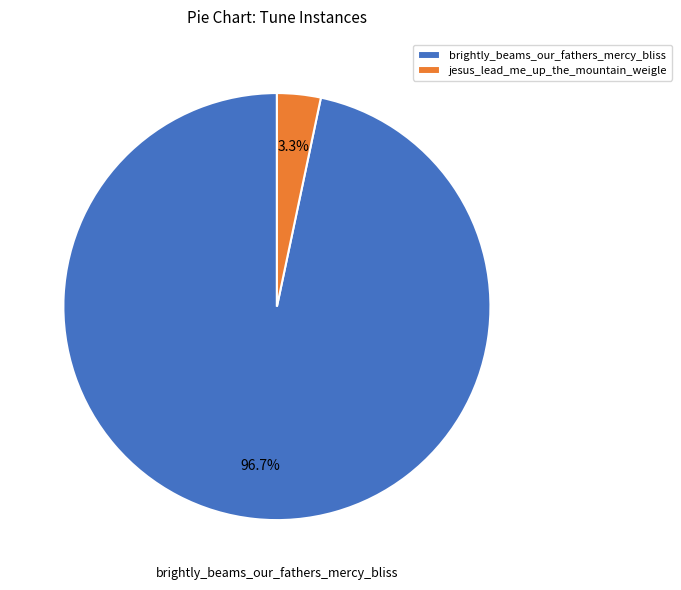

True or false: jesus_lead_me_up_the_mountain_weigle accounts for 3% of the total.

True